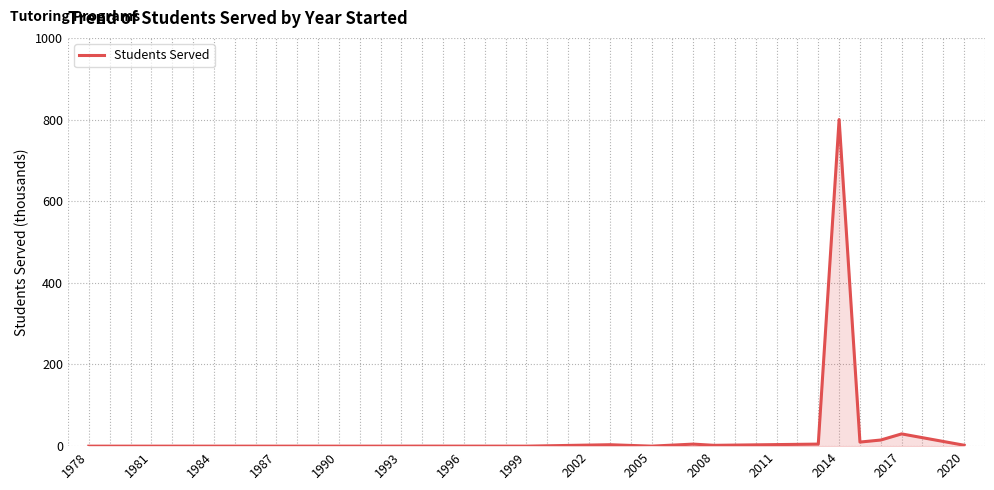

What is the greatest value displayed?

800.0